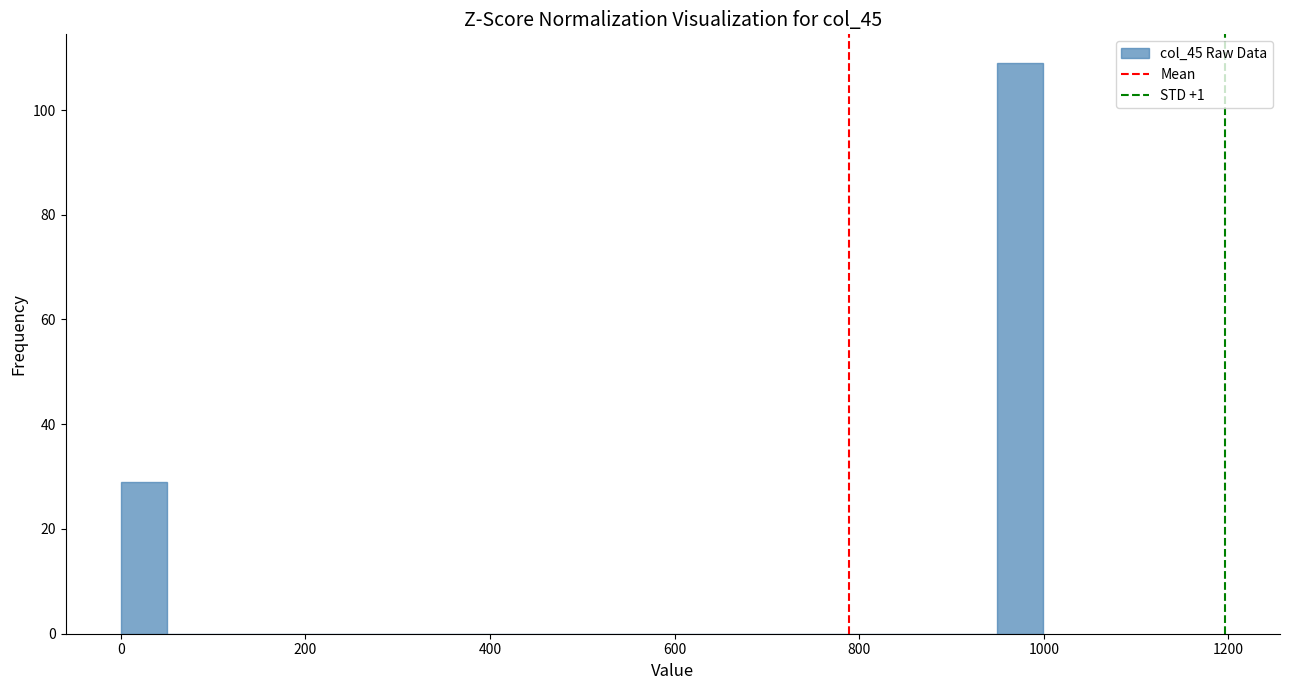

Around what value on the x-axis is the tallest bar? Give the approximate position of its centre, as read against the axis.

980